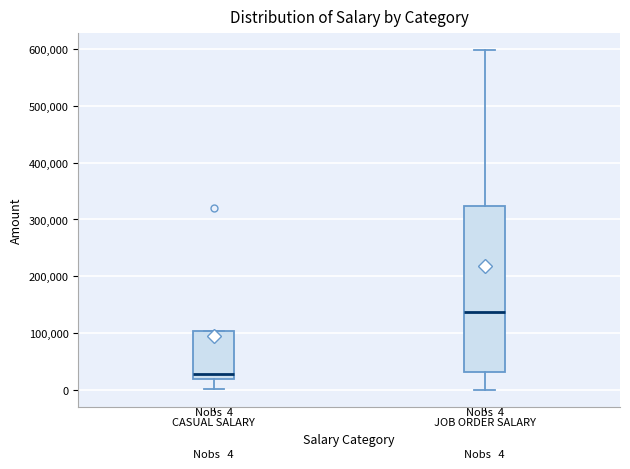

Which box's median line is the highest?

JOB ORDER SALARY